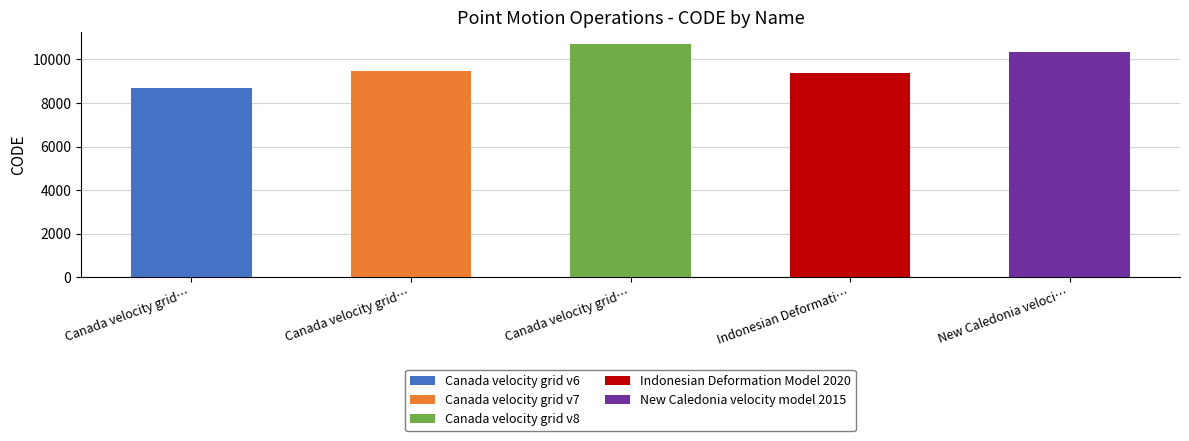

Rank the categories by value from highest to lowest.

Canada velocity grid v8, New Caledonia velocity model 2015, Canada velocity grid v7, Indonesian Deformation Model 2020, Canada velocity grid v6